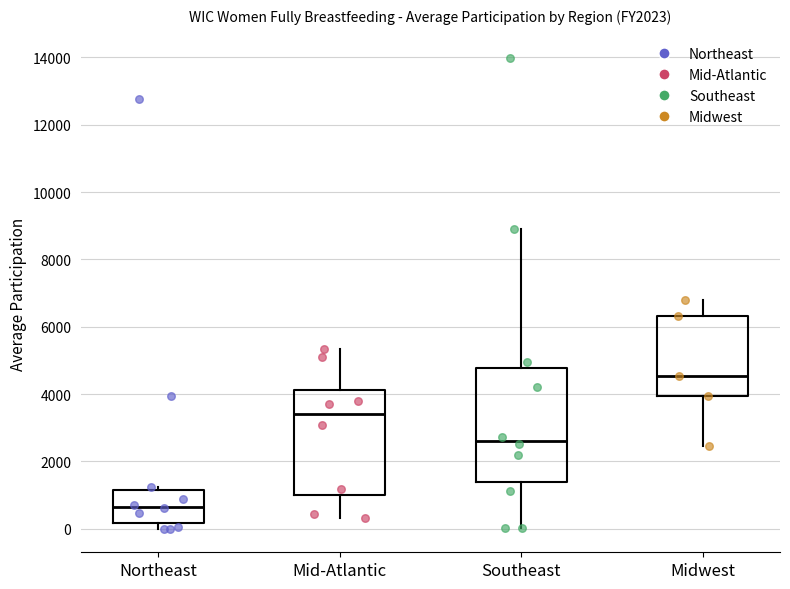

Comparing the boxes themselves (not the whiskers), which one is the tallest?

Southeast